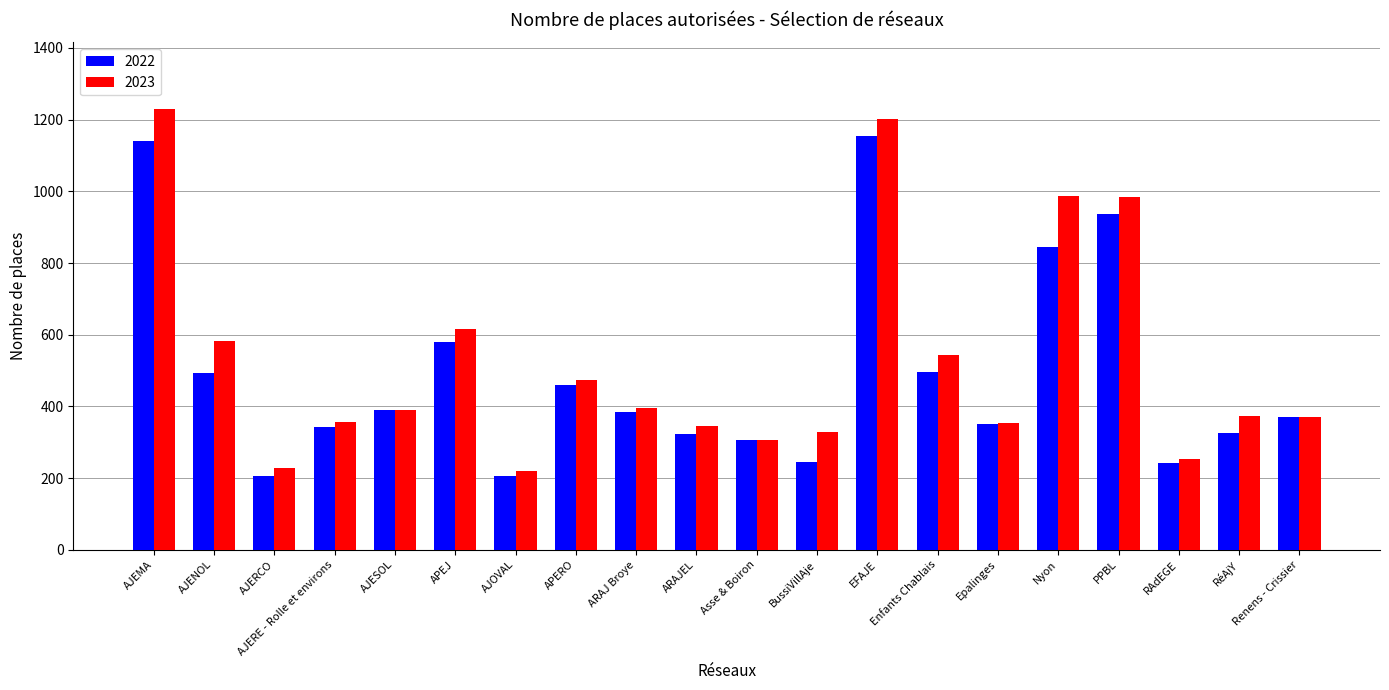

Is it true that 2023 equals 197 at Asse & Boiron?

False